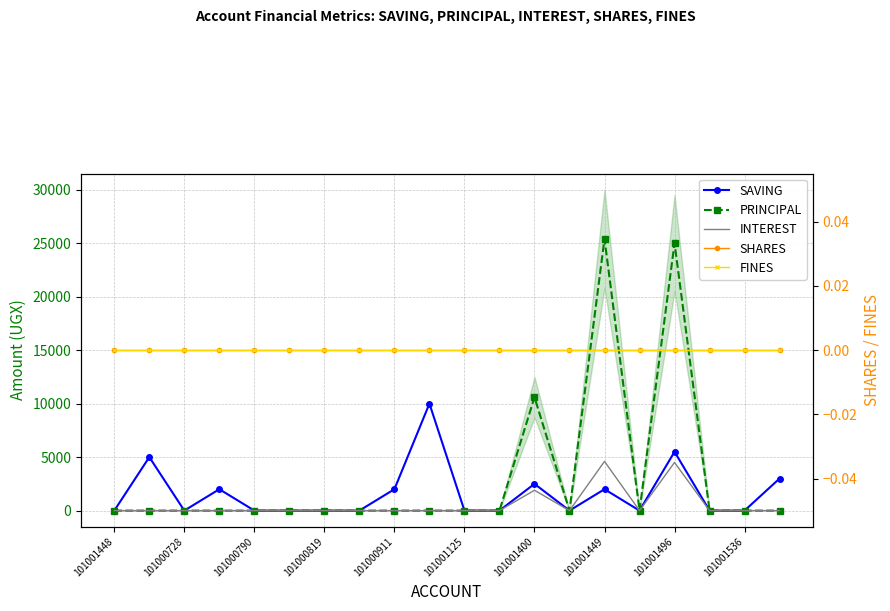

Which series has the largest total across all categories?

PRINCIPAL